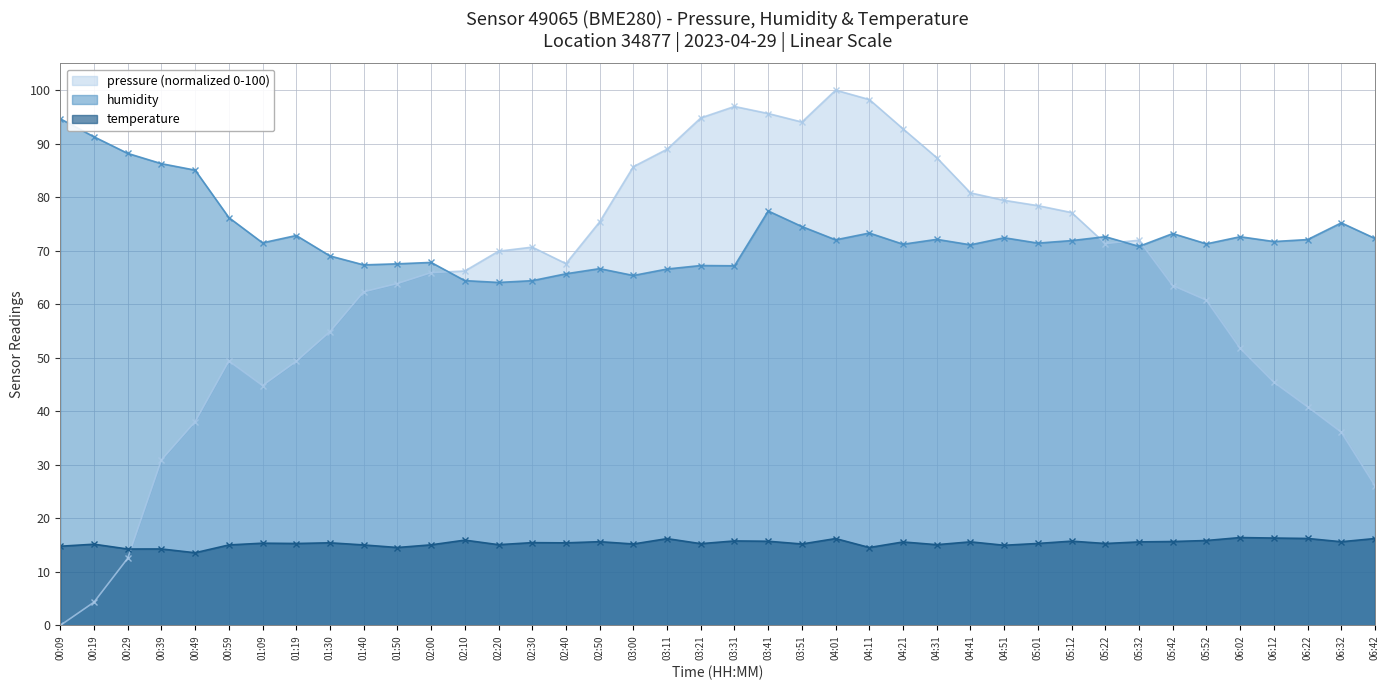

True or false: temperature and pressure cross at least once.

True